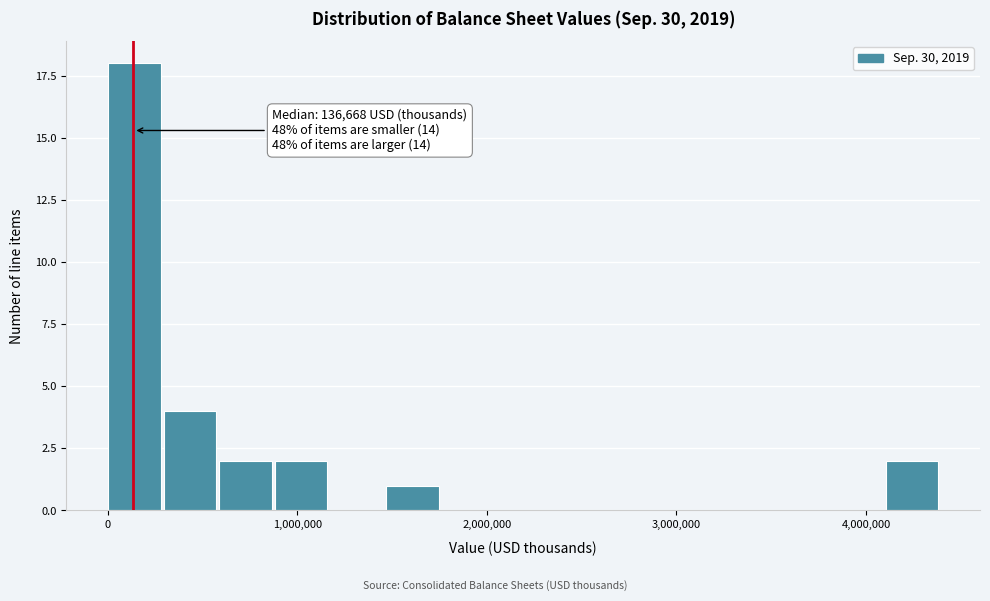

Read against the x-axis, roughly where is the centre of the tallest bar?

100000